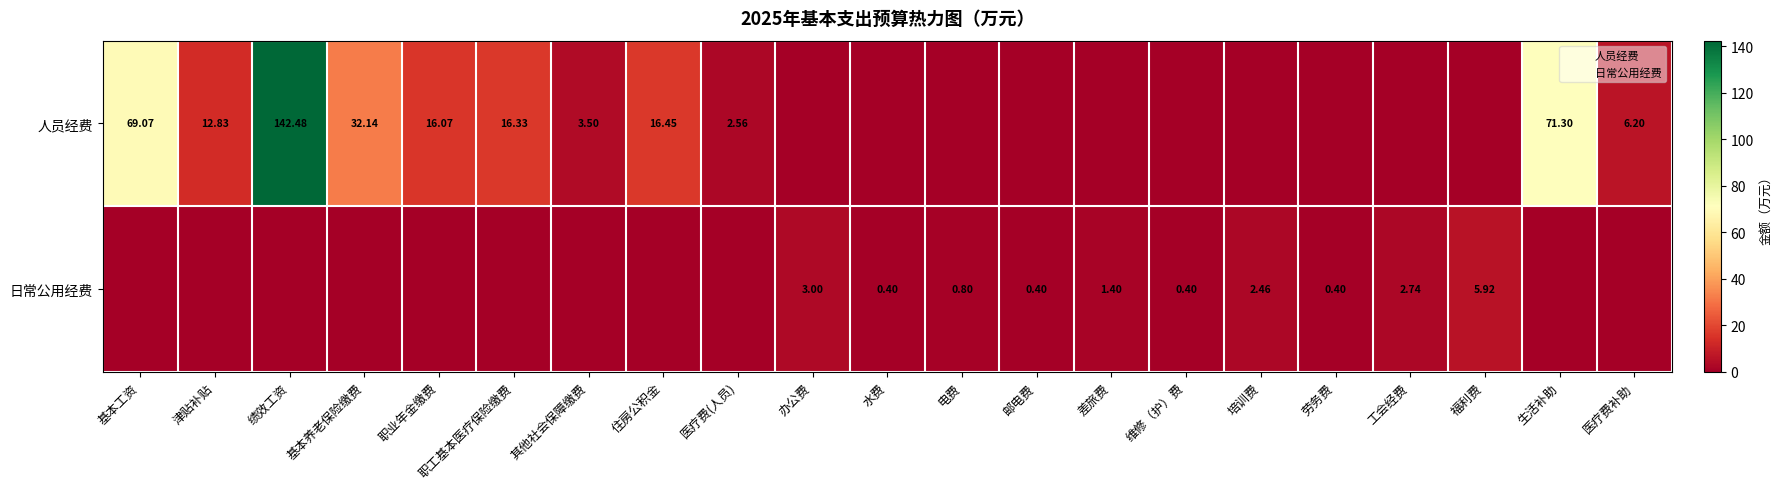

How many data points in 人员经费 are above 2?

11